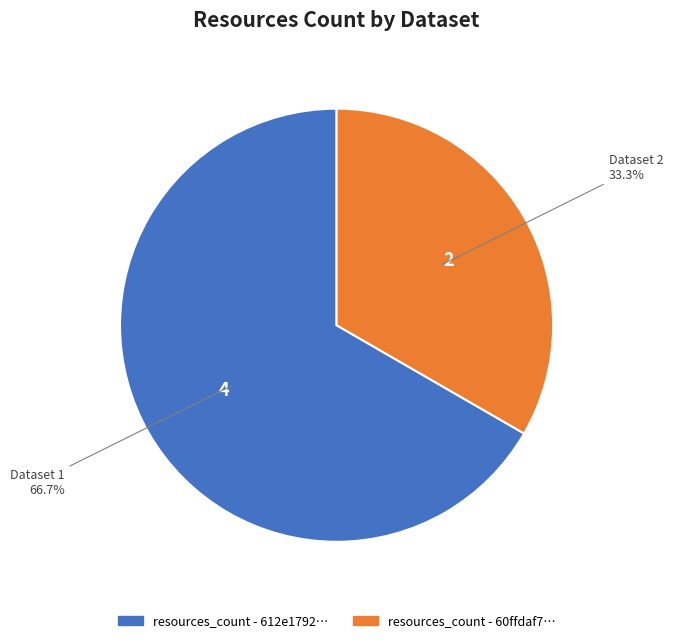

How many slices are in this pie chart?

2